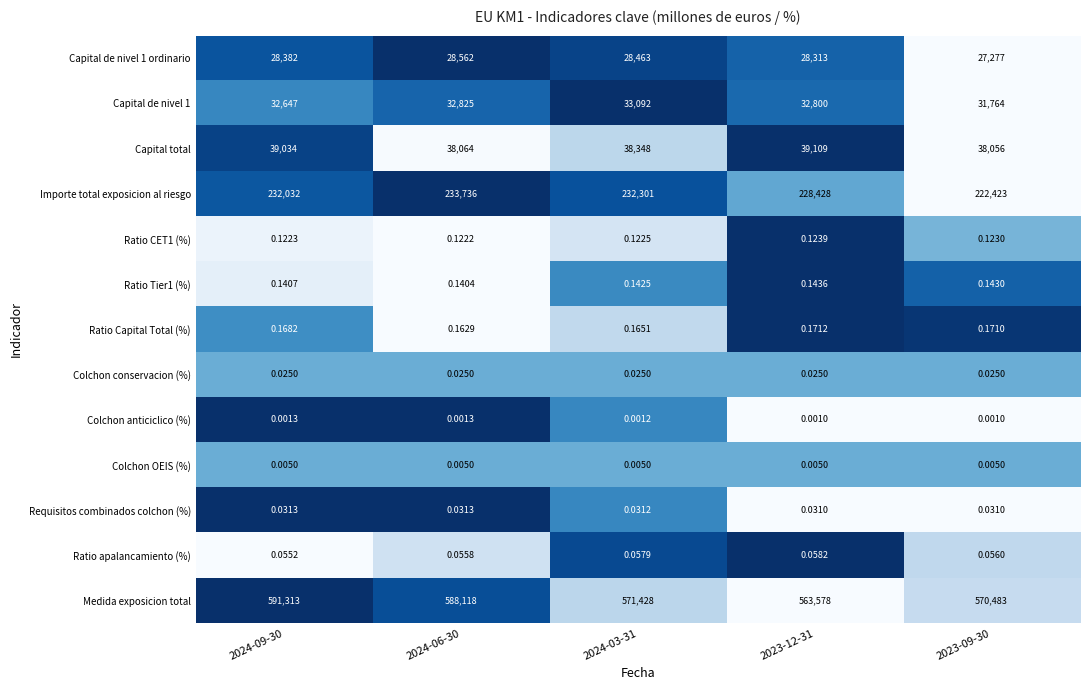

What is the difference between the highest and lowest values at 2023-09-30?

570483.0